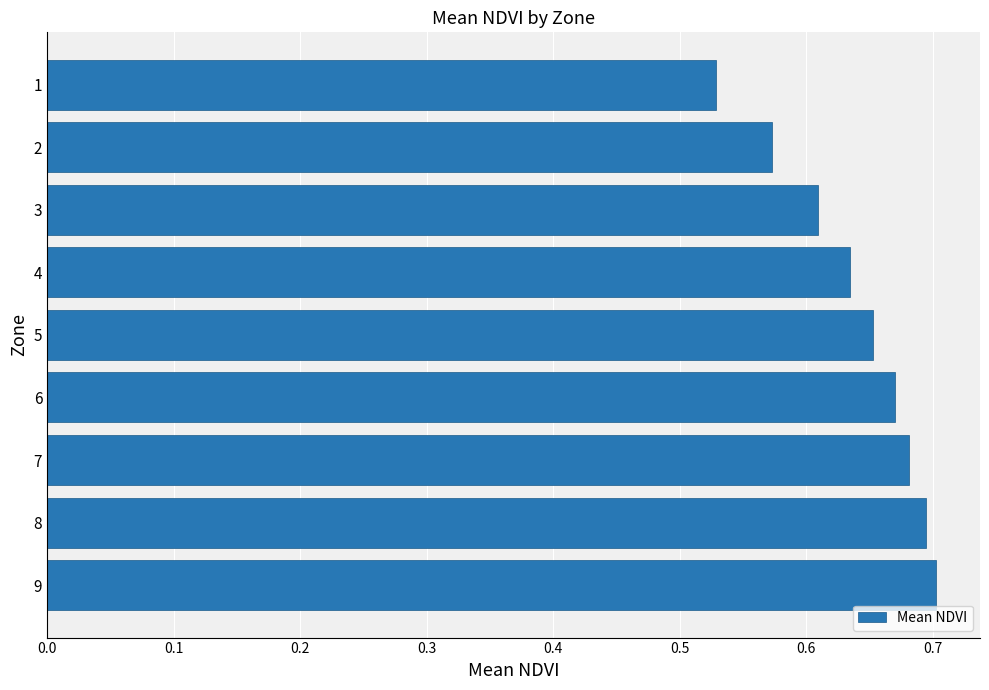

True or false: the data shows 0.2 at 2.

False